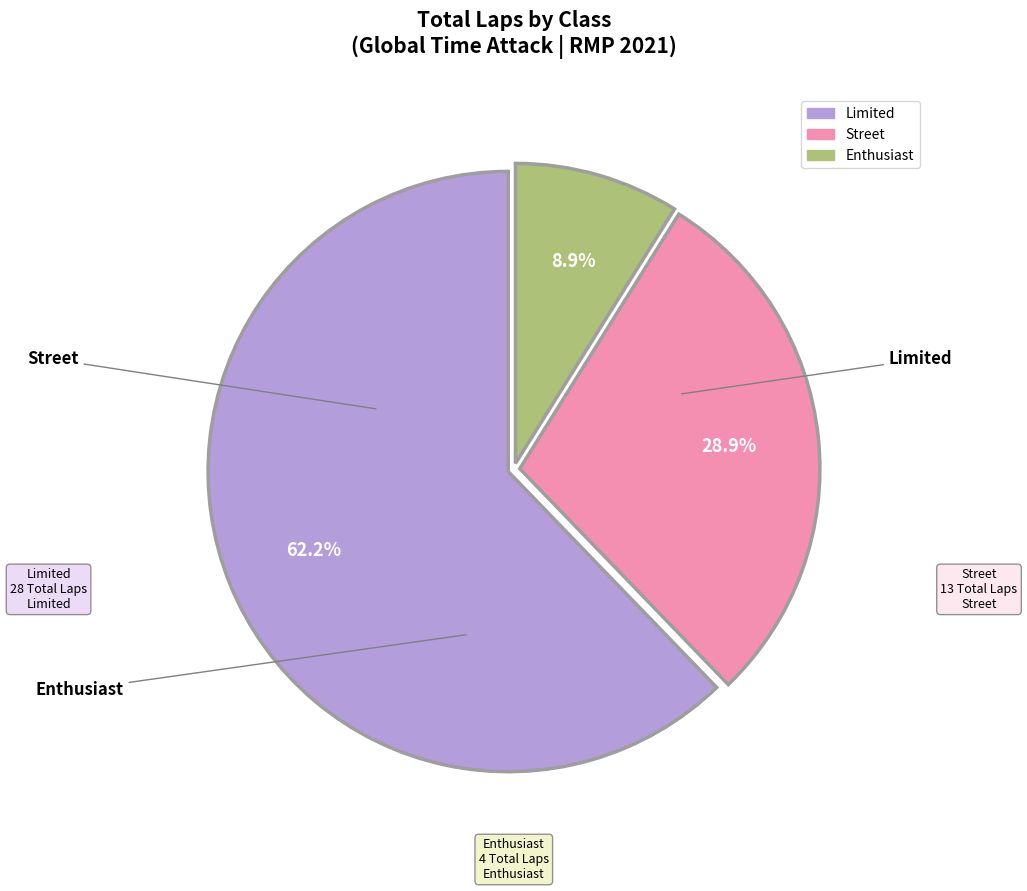

Which slice is the smallest?

Enthusiast